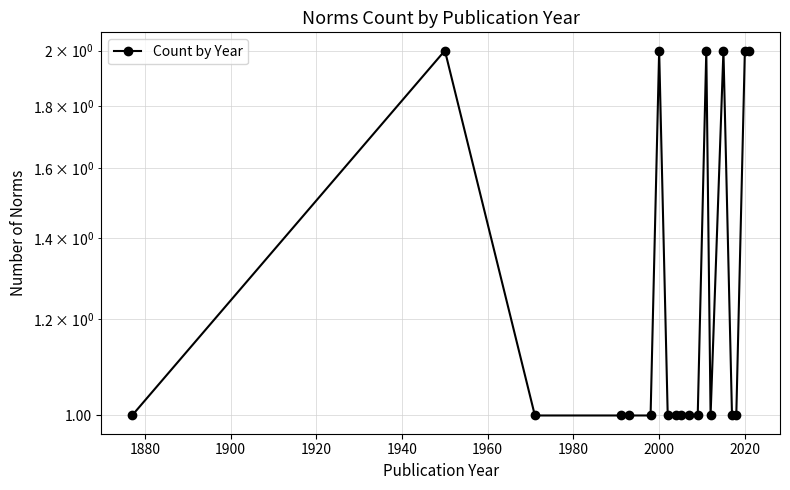

True or false: the data shows 0 at 10.

False